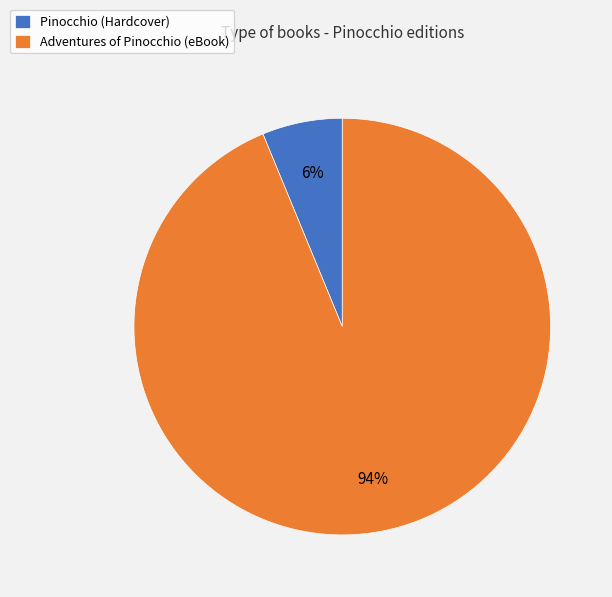

Which has a higher value, Pinocchio (Hardcover) or Adventures of Pinocchio (eBook)?

Adventures of Pinocchio (eBook)